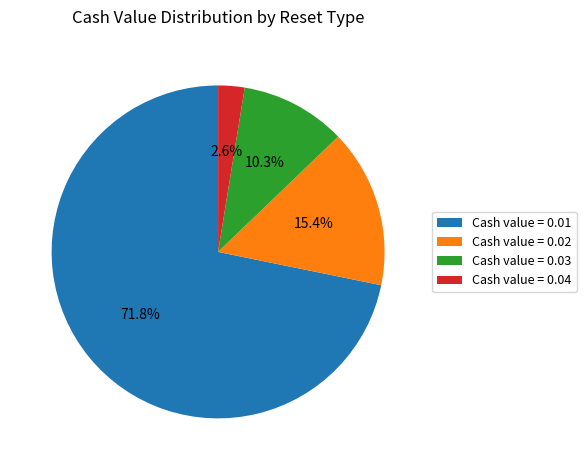

What is the majority slice?

Cash value = 0.01